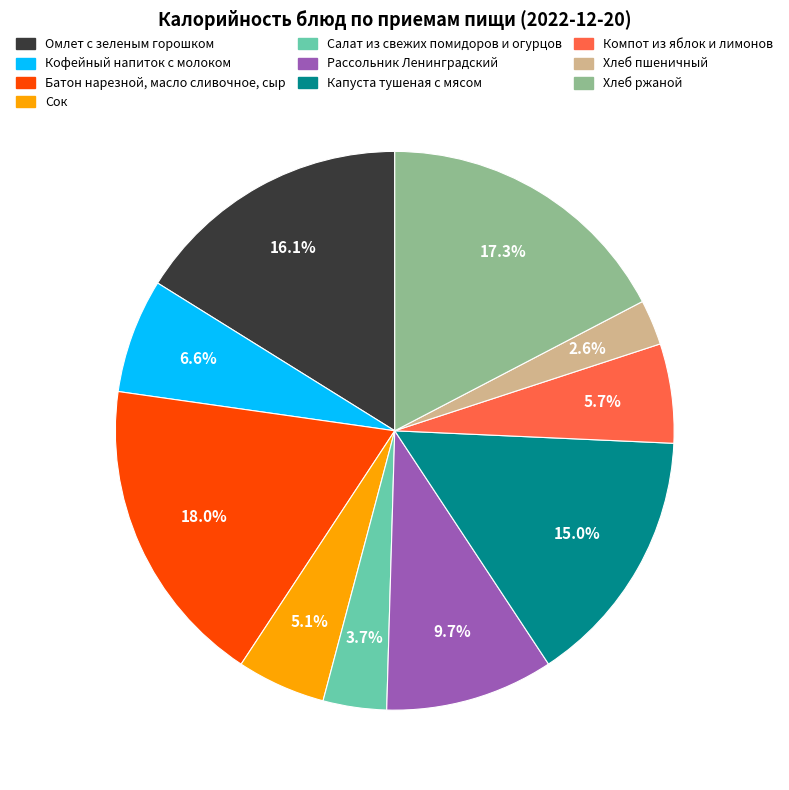

Is Хлеб пшеничный the majority of the pie?

No